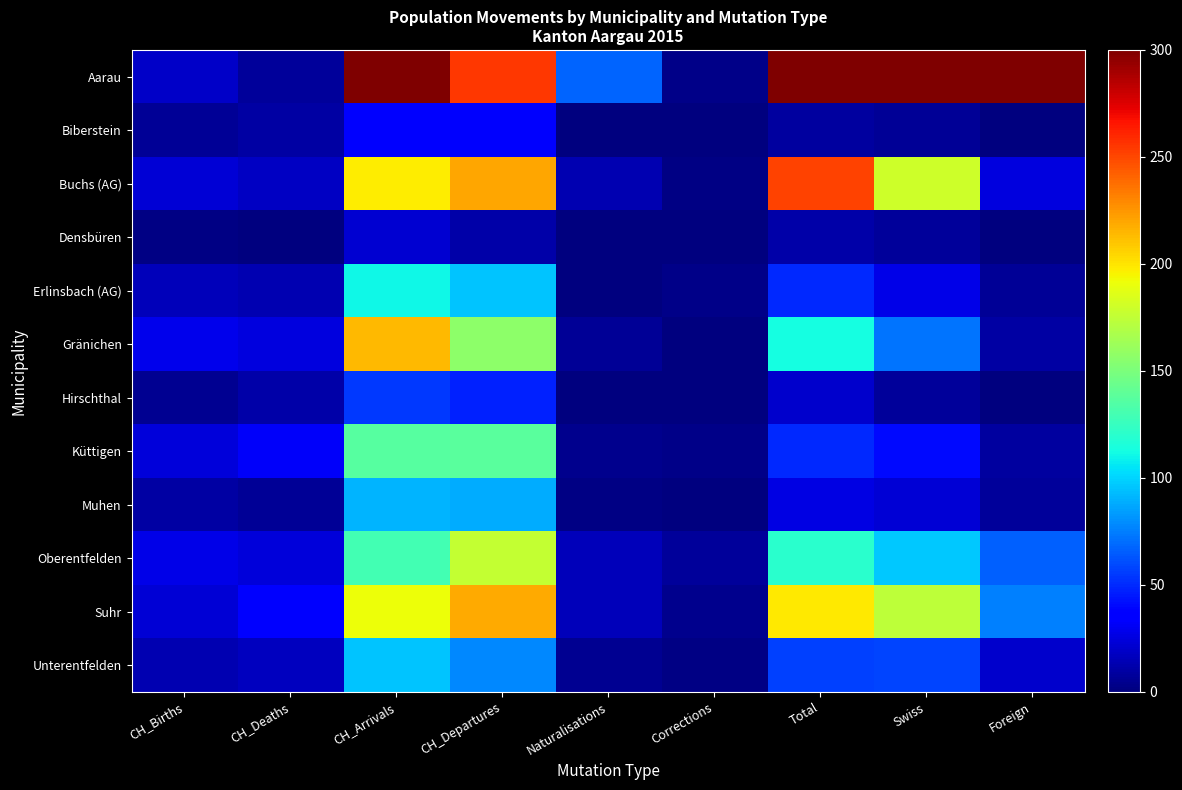

Which series has the widest spread of values?

Aarau